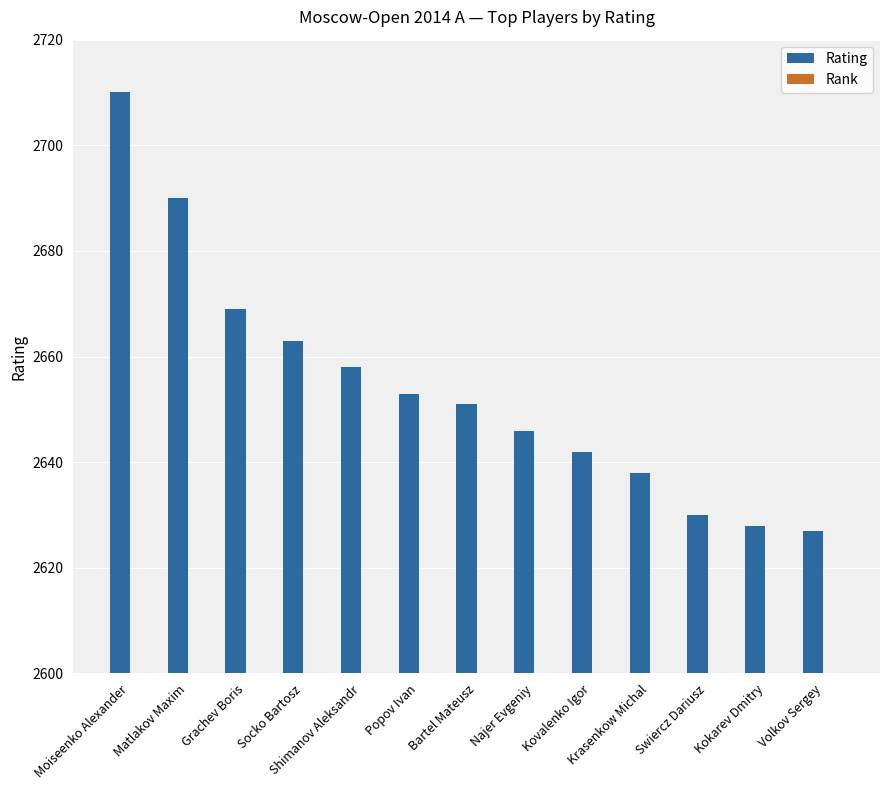

At which category does the chart reach its minimum across all series?

Moiseenko Alexander